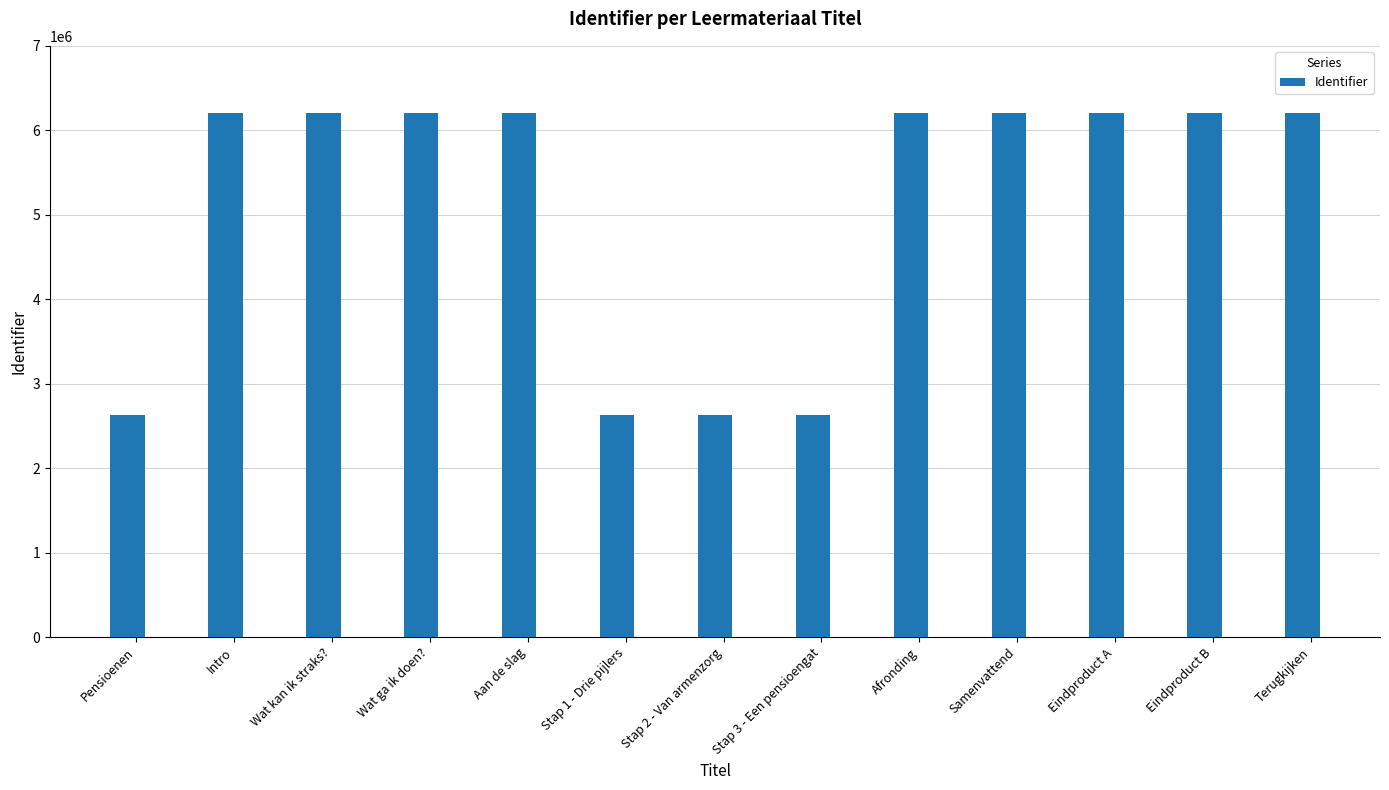

What is the average value?

5100044